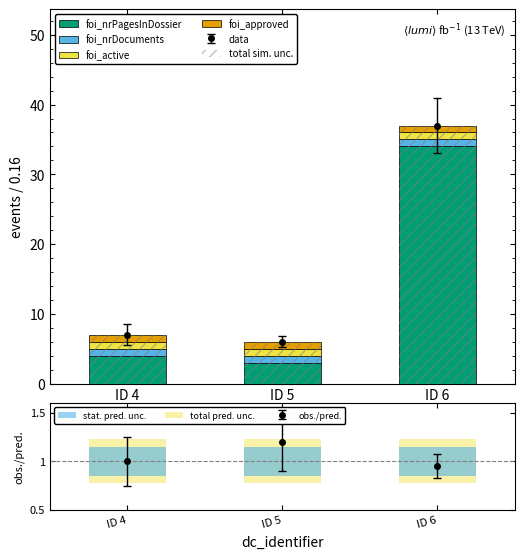

How many series are shown in this chart?

4